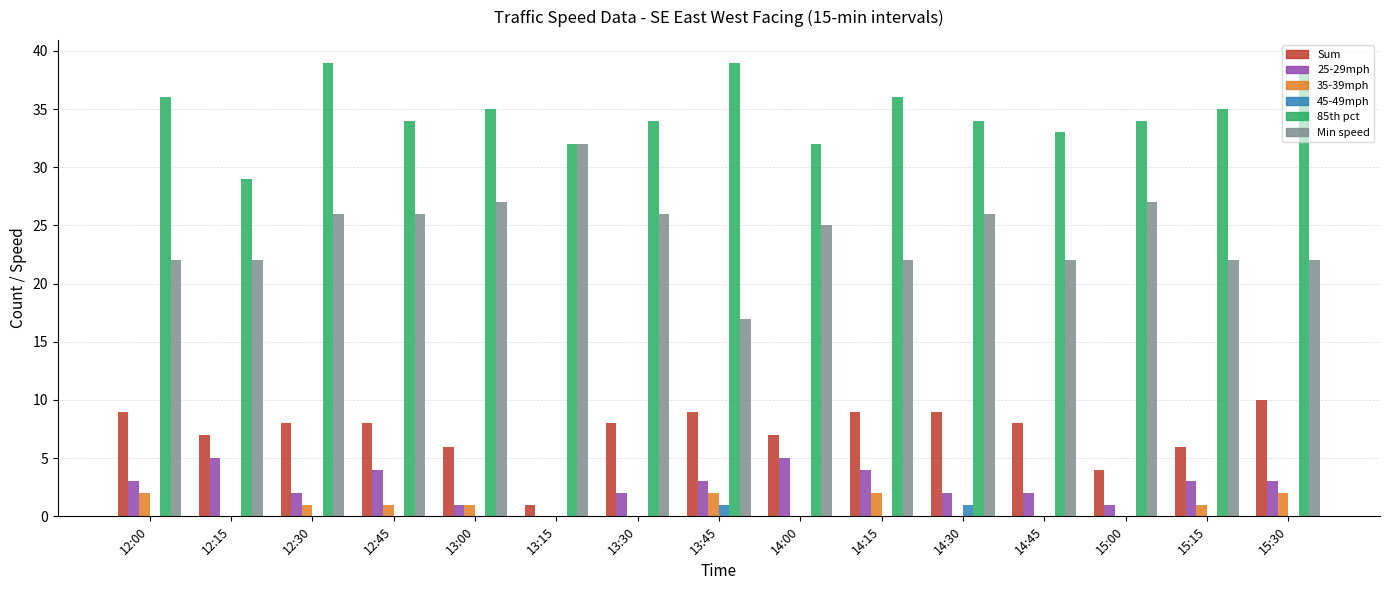

Which series has the widest spread of values?

Min speed